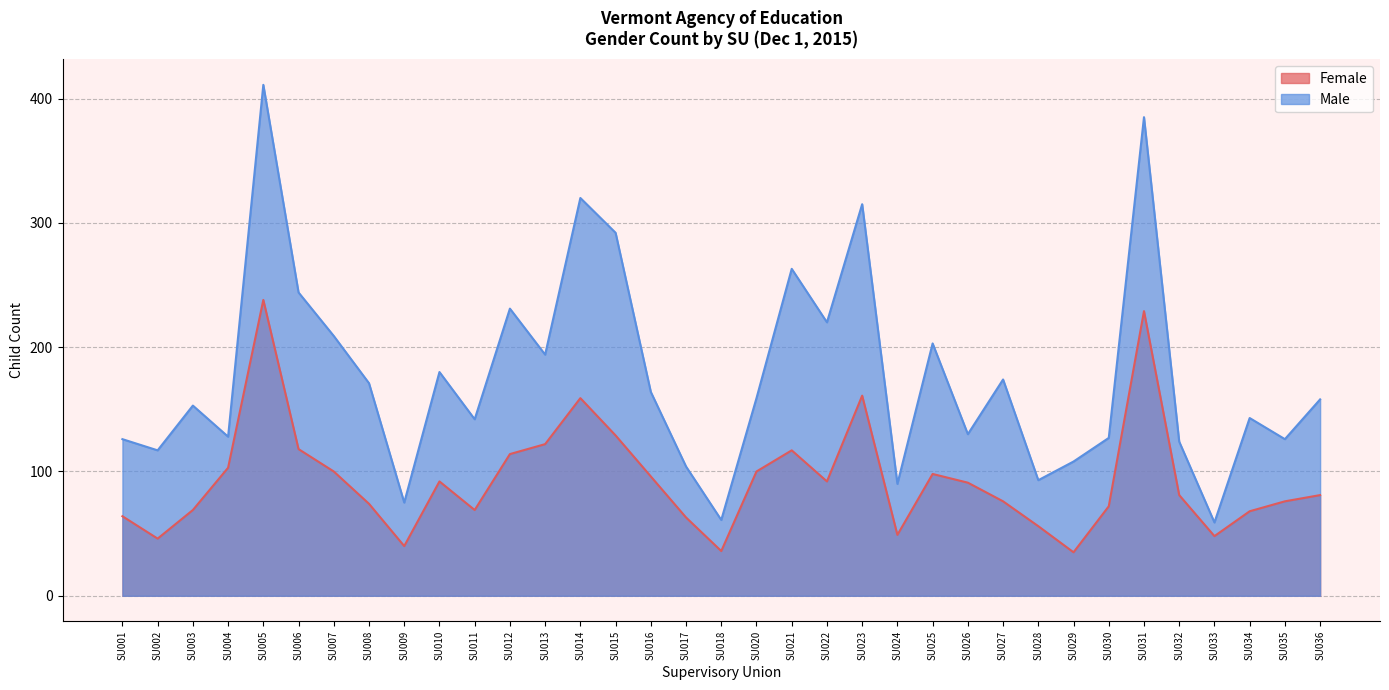

True or false: Female and Male cross at least once.

False